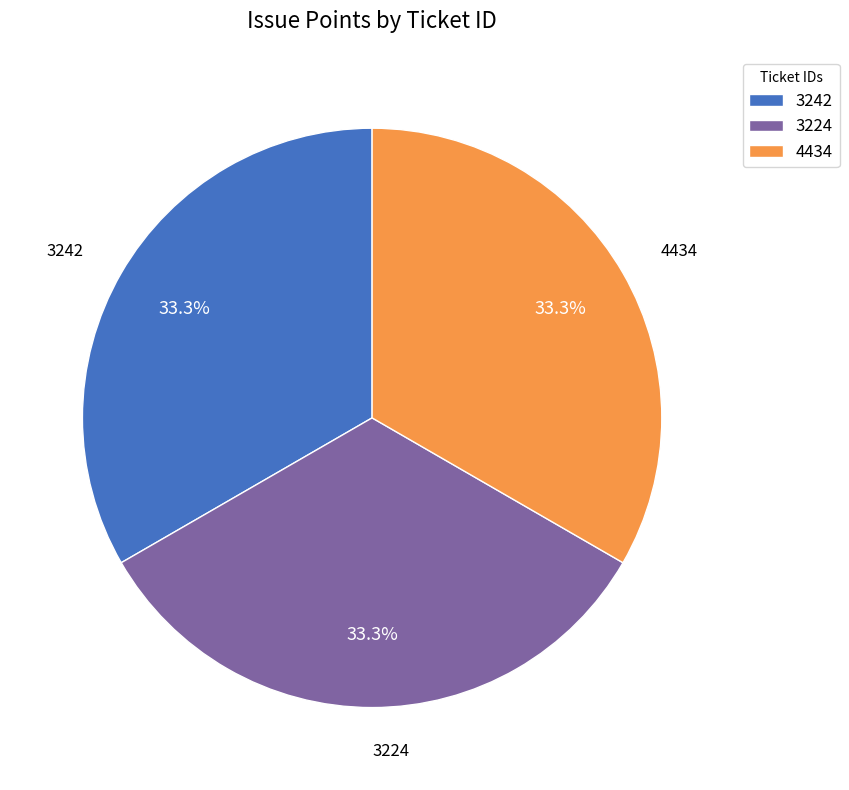

To the nearest percent, what is the average slice percentage?

33%